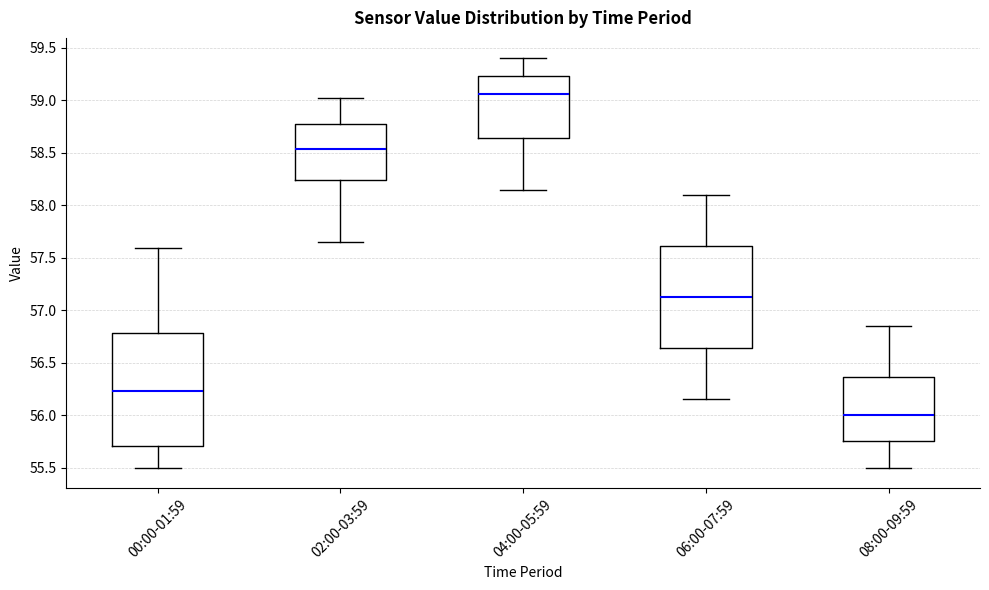

Reading left to right, transcribe this box plot: for each box, give where its median line is, the range the box spans, and where its two whiskers end, as read against the y-axis. The values are not printed on the chart, so give them approximately, as read against the axis.

00:00-01:59: median 56.25, box 55.70 to 56.80, whiskers 55.50 to 57.60
02:00-03:59: median 58.55, box 58.25 to 58.80, whiskers 57.65 to 59.00
04:00-05:59: median 59.05, box 58.65 to 59.25, whiskers 58.15 to 59.40
06:00-07:59: median 57.15, box 56.65 to 57.60, whiskers 56.15 to 58.10
08:00-09:59: median 56.00, box 55.75 to 56.35, whiskers 55.50 to 56.85